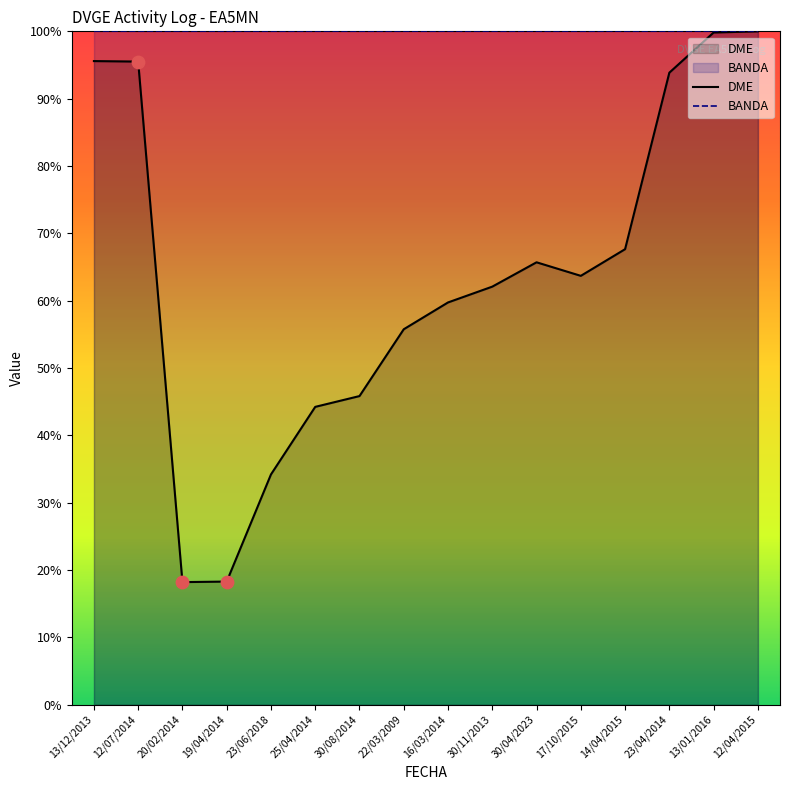

Is the value of BANDA at 19/04/2014 greater than the value of DME at 20/02/2014?

Yes